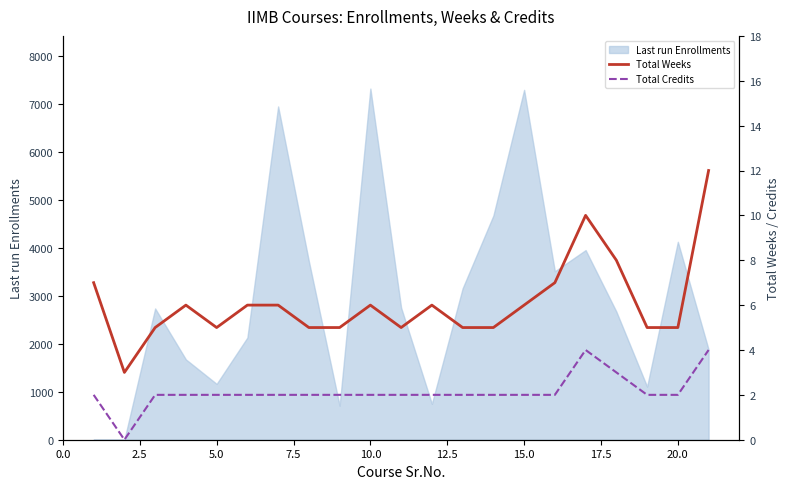

What is the maximum value for Last run Enrollments?

7320